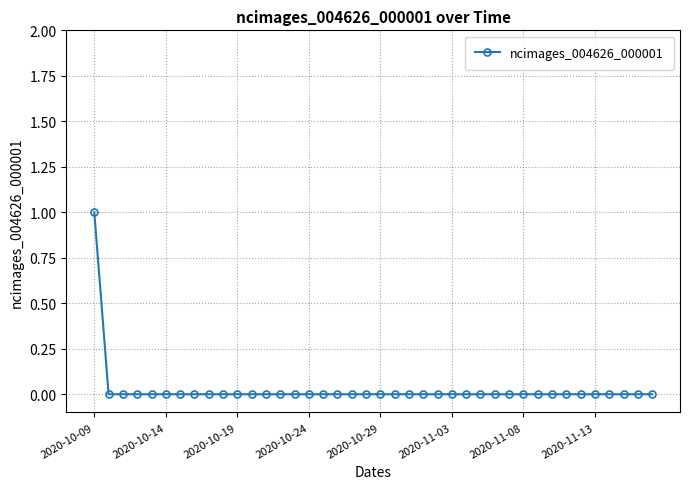

Reading left to right, transcribe all the data shown in this chart.

1	0	0	0	0	0	0	0	0	0	0	0	0	0	0	0	0	0	0	0	0	0	0	0	0	0	0	0	0	0	0	0	0	0	0	0	0	0	0	0